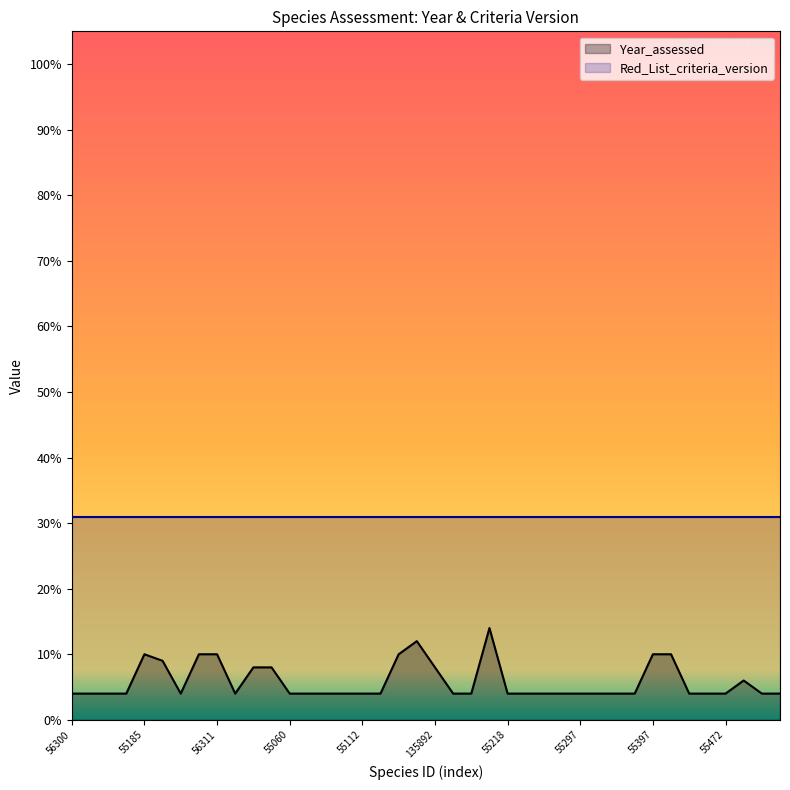

How many lines are shown in the chart?

2